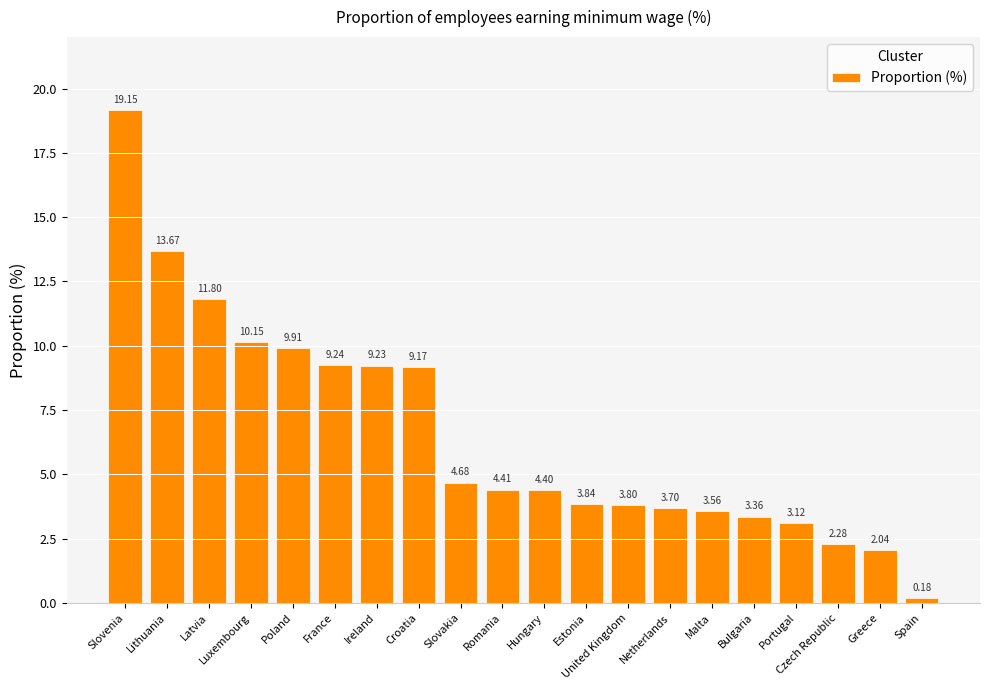

Where is the data nearest to the value 9?

Croatia